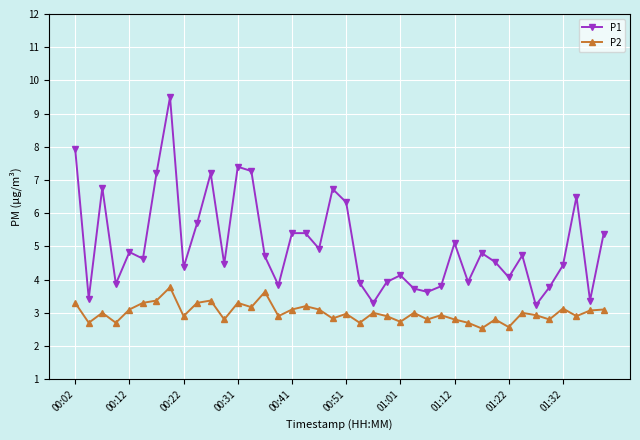

What is the difference between the maximum and second lowest values in the P1 series?

6.2